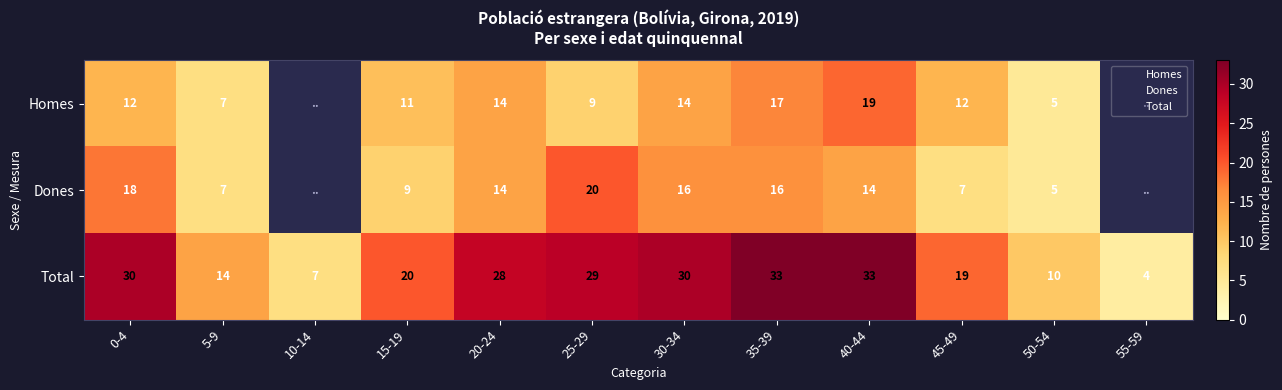

Is the value of Dones at 5-9 greater than the value of Total at 45-49?

No